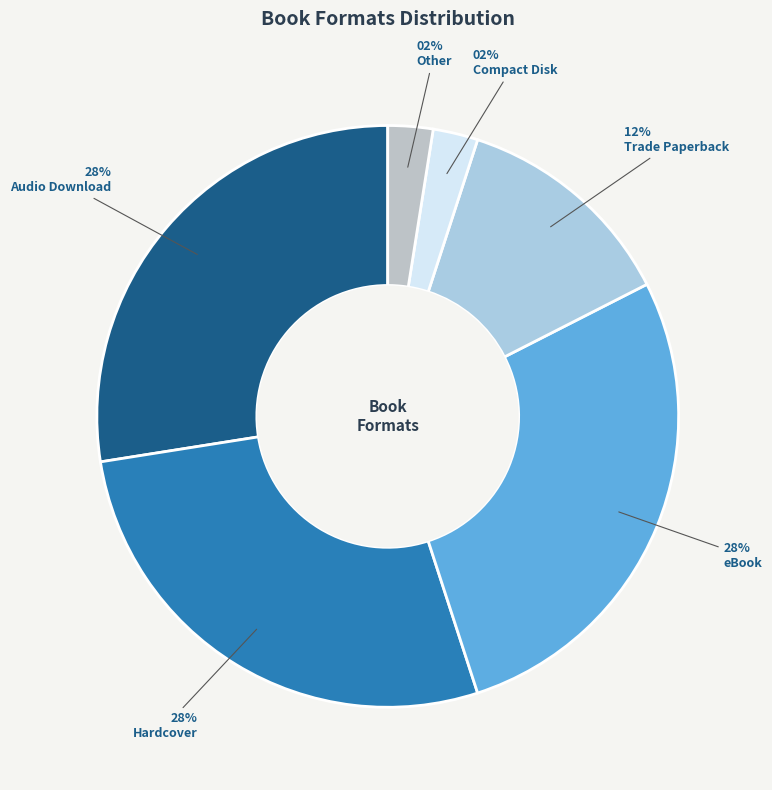

How many slices are in this pie chart?

6